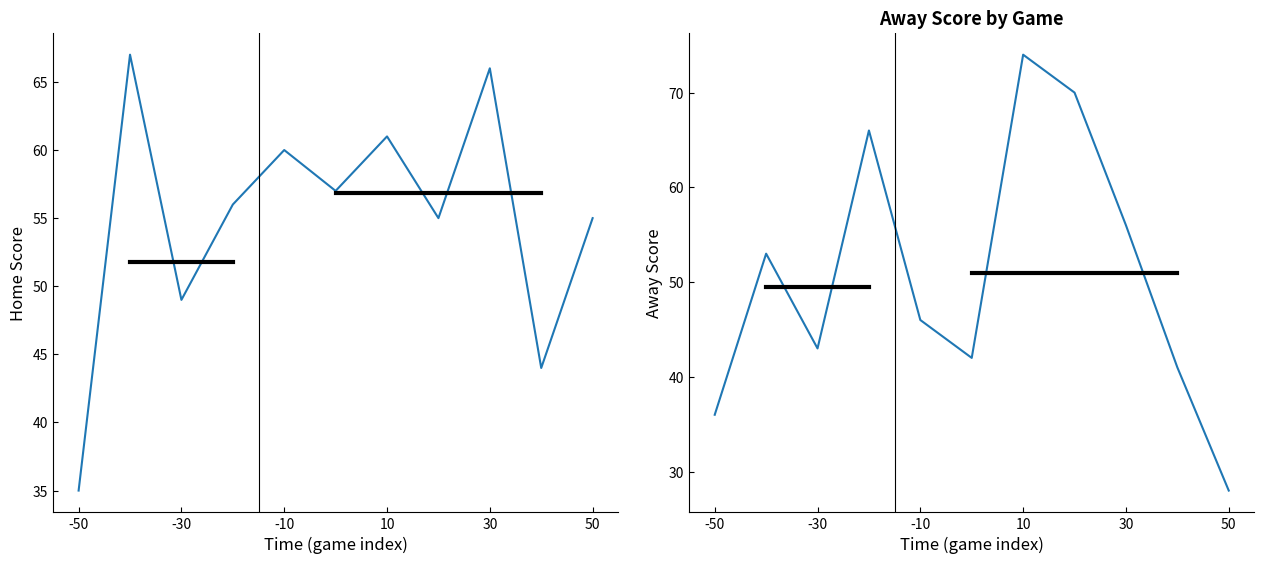

In Away Score, how many points are higher than both neighbors (excluding endpoints)?

3